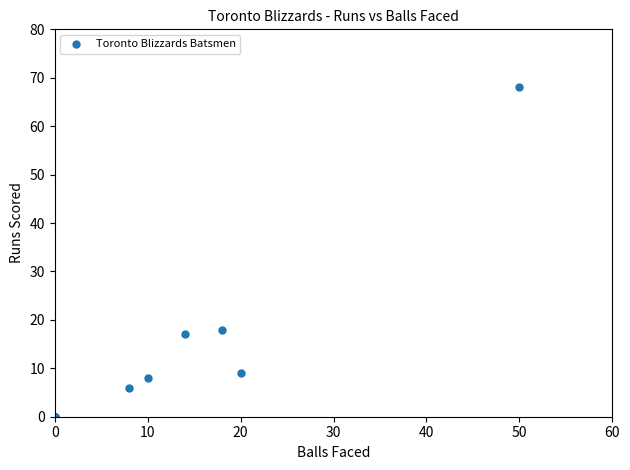

What Y value in the scatter plot is closest to 34?

18